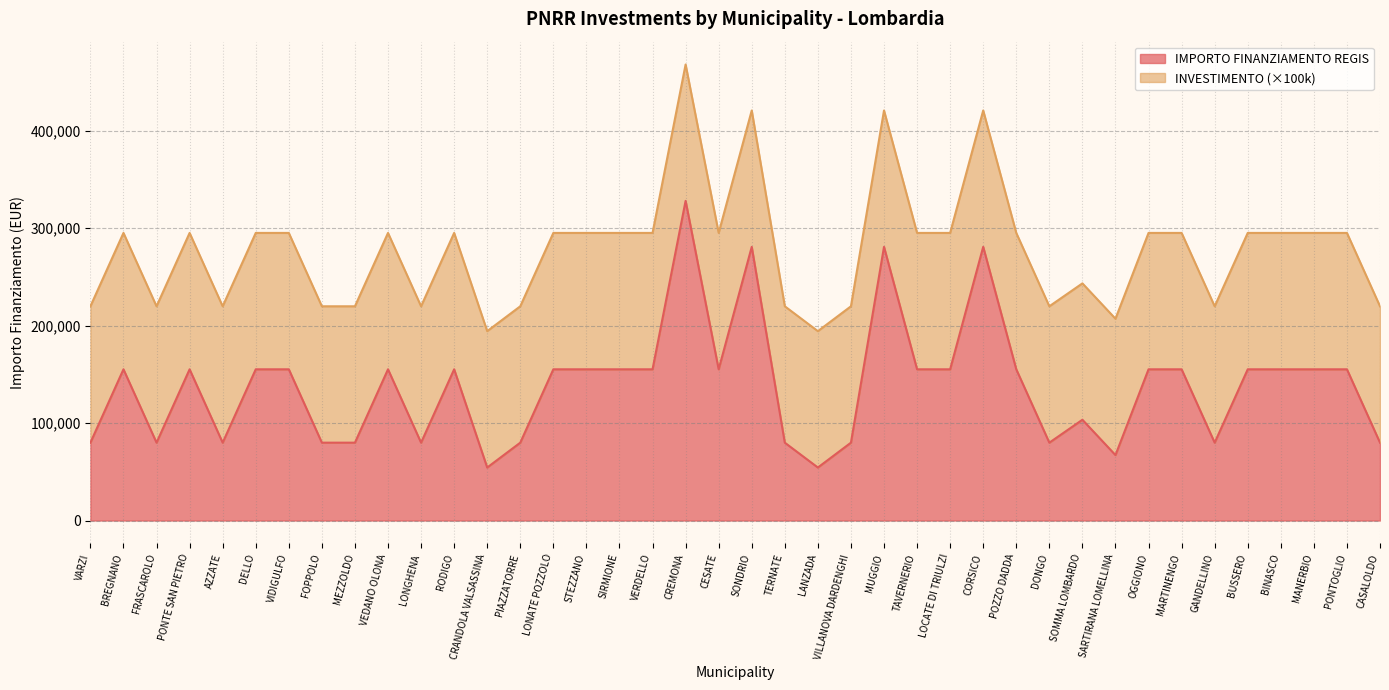

What is the sum of the values at STEZZANO and SIRMIONE?

310468